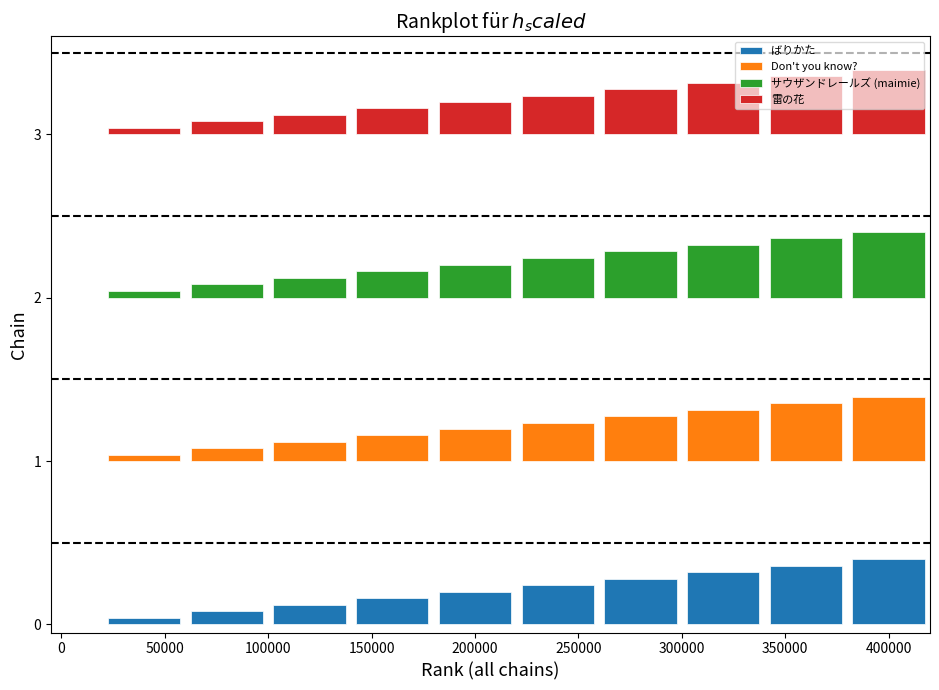

Are the bars horizontal?

No